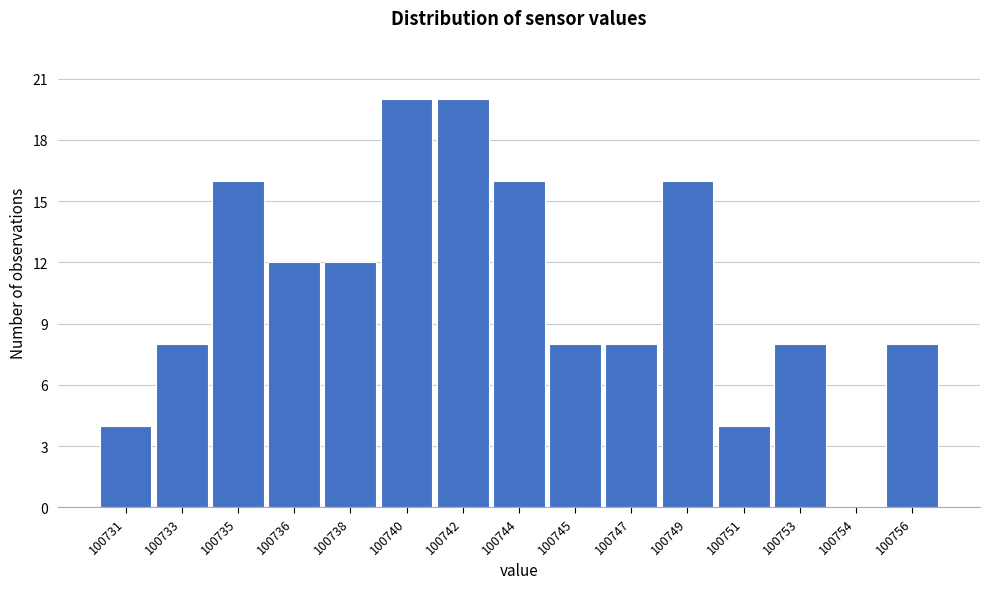

Reading right to left, what are all the values shown in this chart?

100756=8	100754=0	100753=8	100751=4	100749=16	100747=8	100745=8	100744=16	100742=20	100740=20	100738=12	100736=12	100735=16	100733=8	100731=4